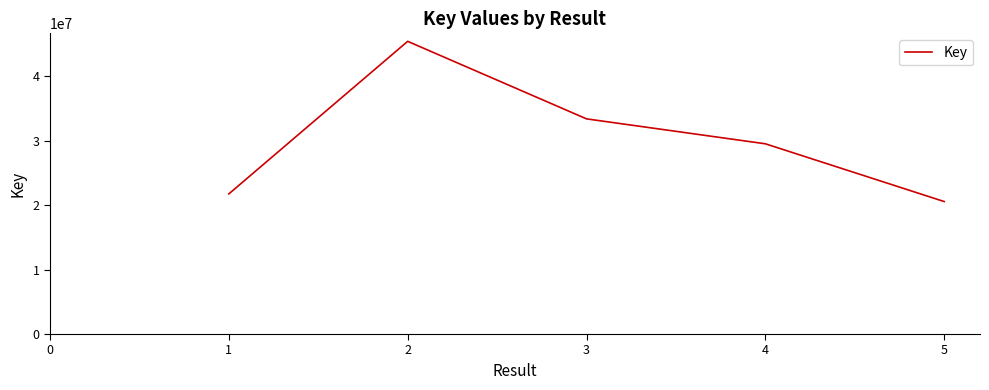

Which label corresponds to the largest value in the chart?

2